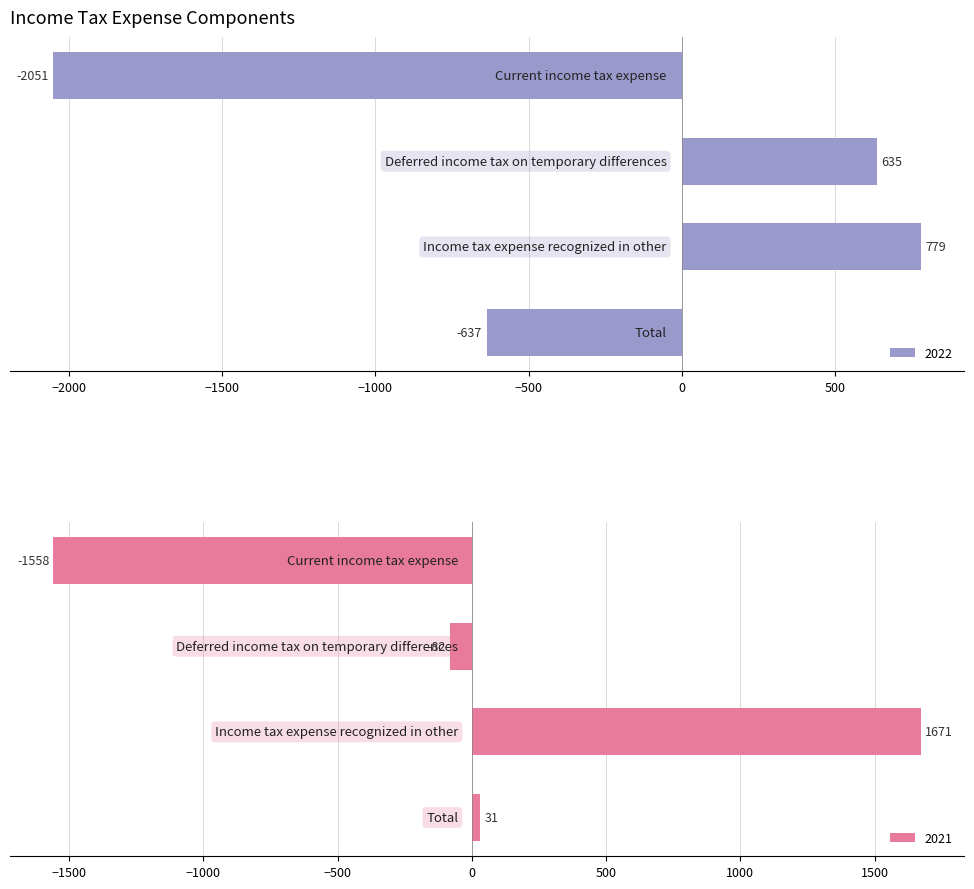

What is the label of the 1st bar from the right?

Total